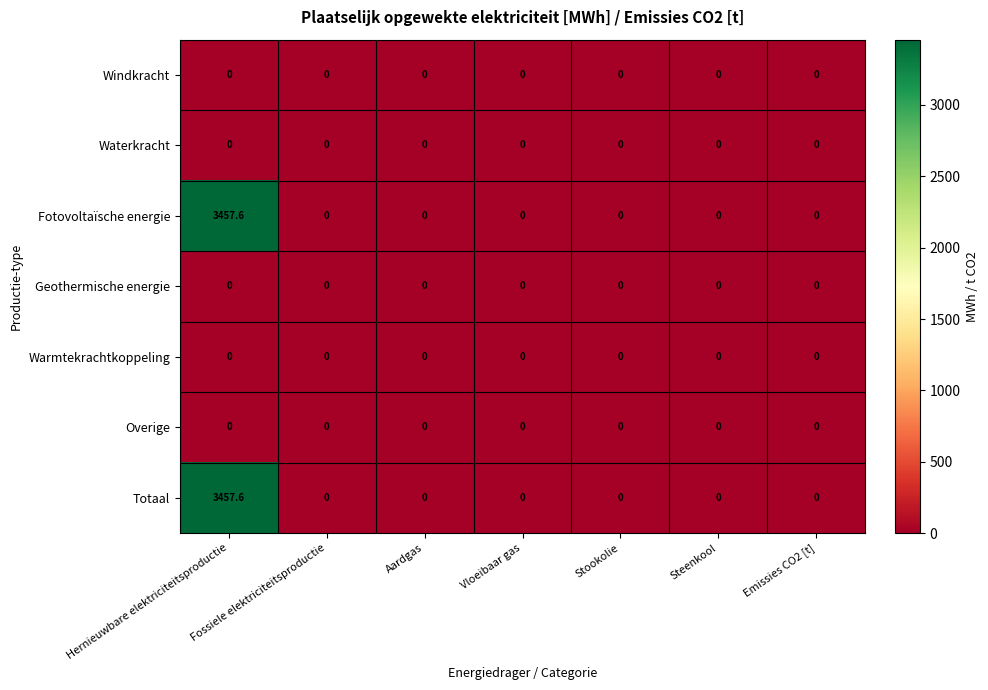

What is the greatest value displayed?

3457.6